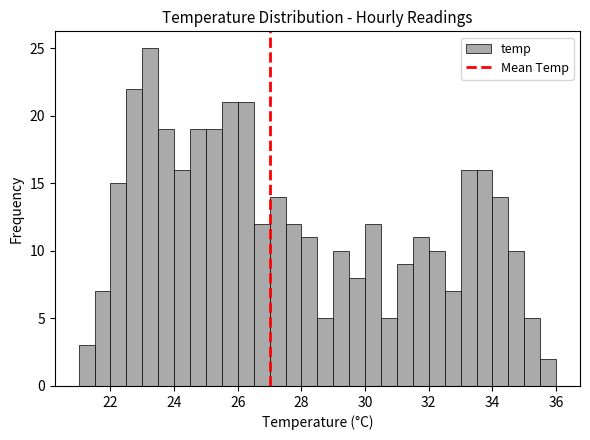

Read against the x-axis, roughly where is the centre of the tallest bar?

23.2